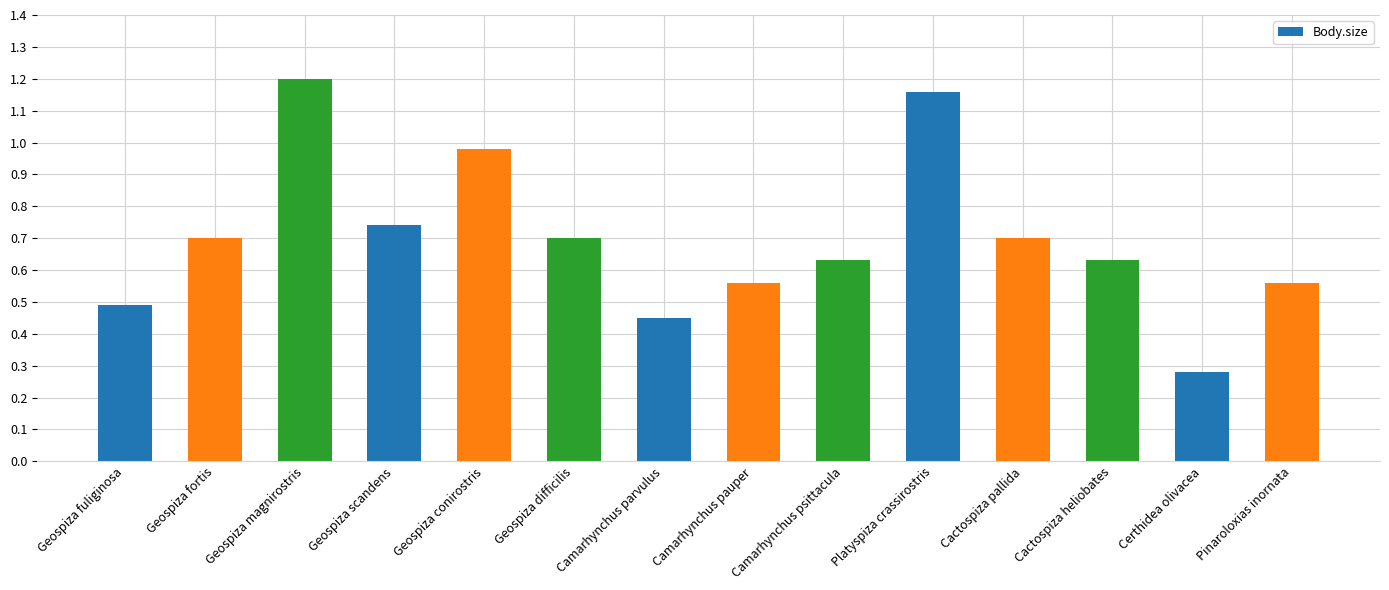

What is the sum of all values?

9.8